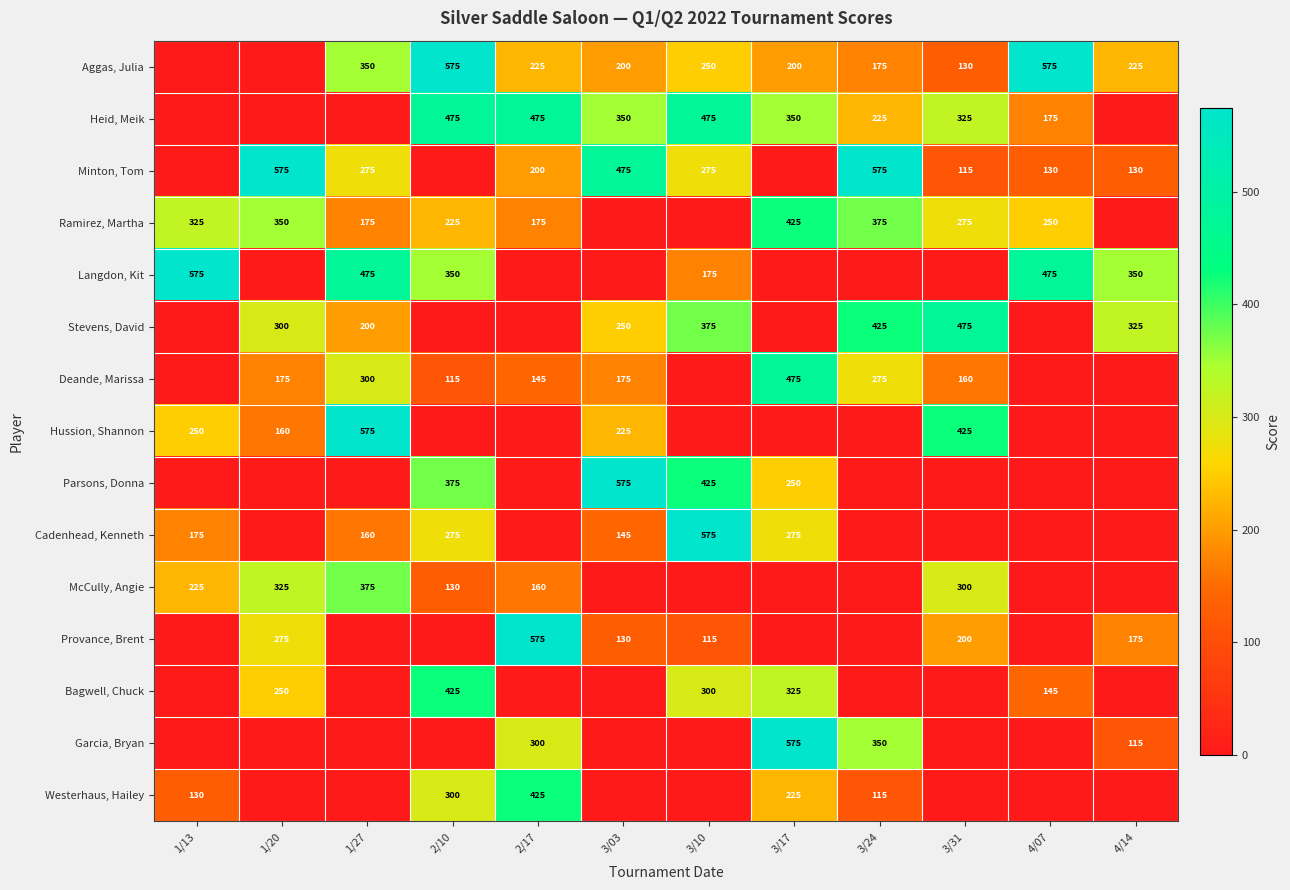

What is the sum of the Minton, Tom values at 4/14 and 3/31?

245